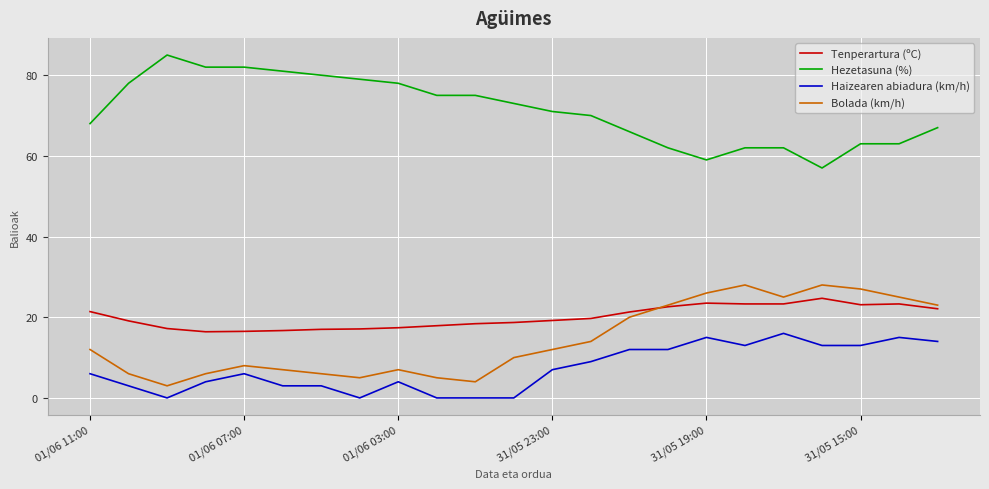

How many distinct data groups are displayed?

4